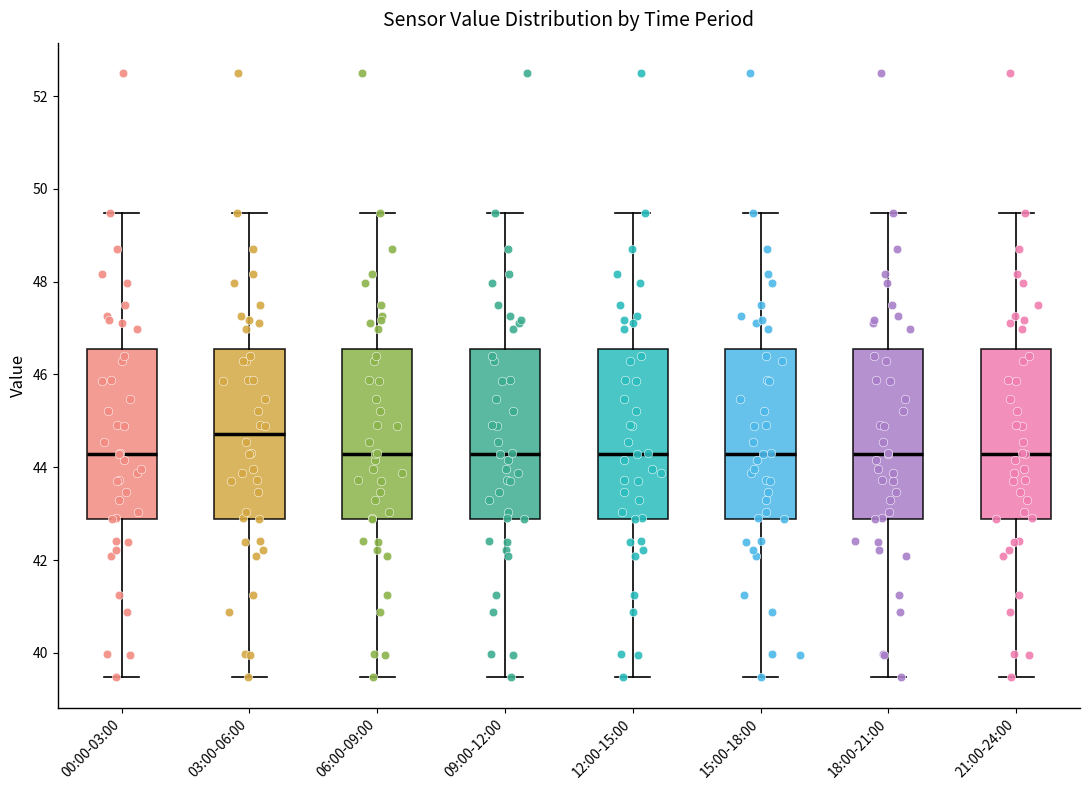

Which box's median line is the highest?

03:00-06:00